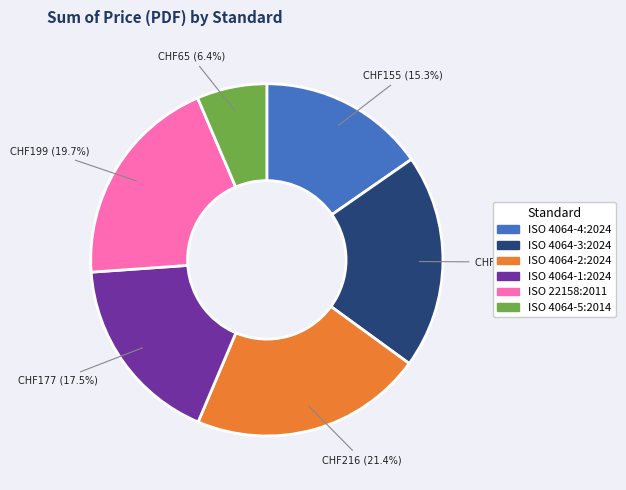

Is there any slice that represents more than half of the pie?

No